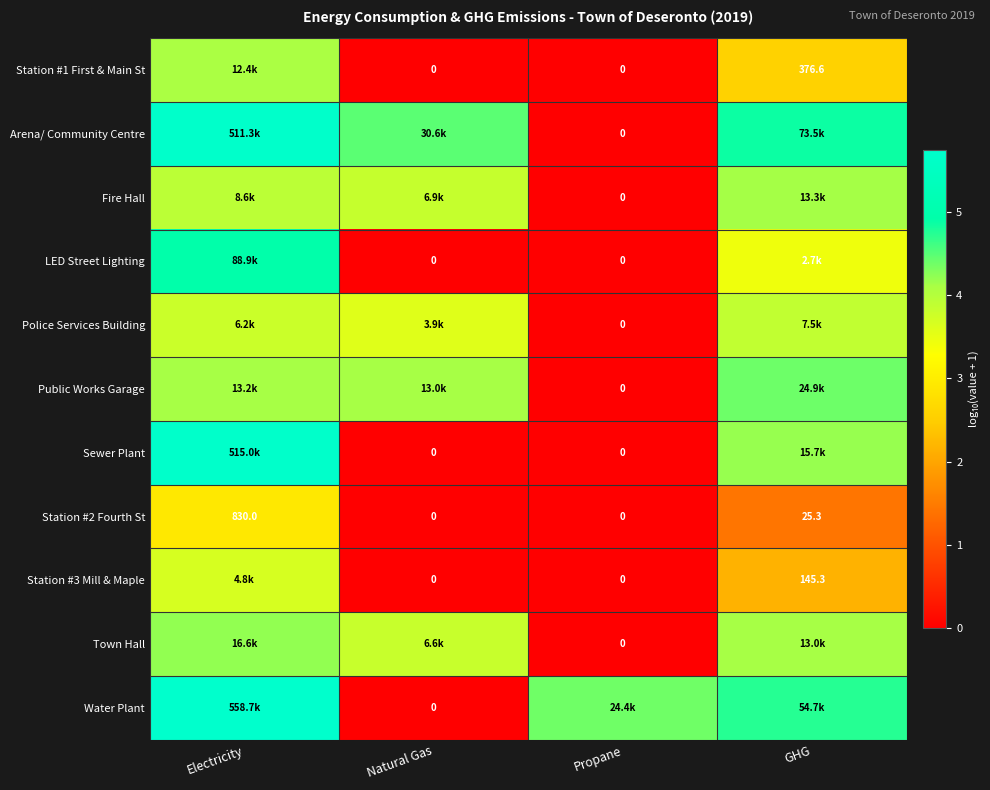

How many data points does each series have?

4